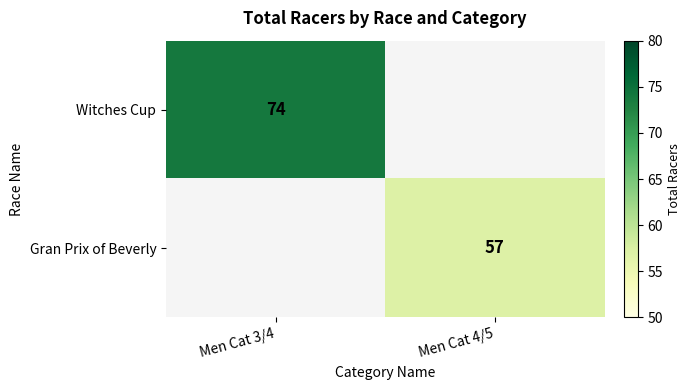

Is the value of Gran Prix of Beverly at Men Cat 4/5 greater than the value of Witches Cup at Men Cat 3/4?

No